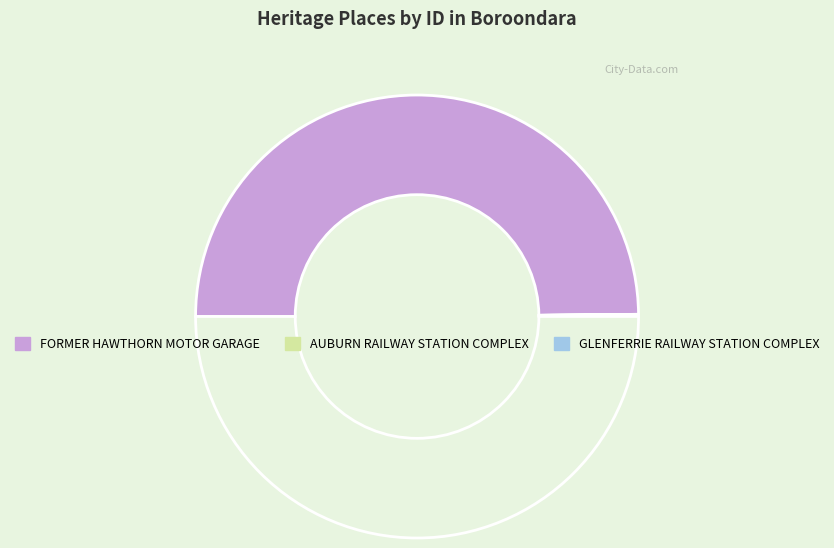

What is the smallest slice in the pie chart?

AUBURN RAILWAY STATION COMPLEX